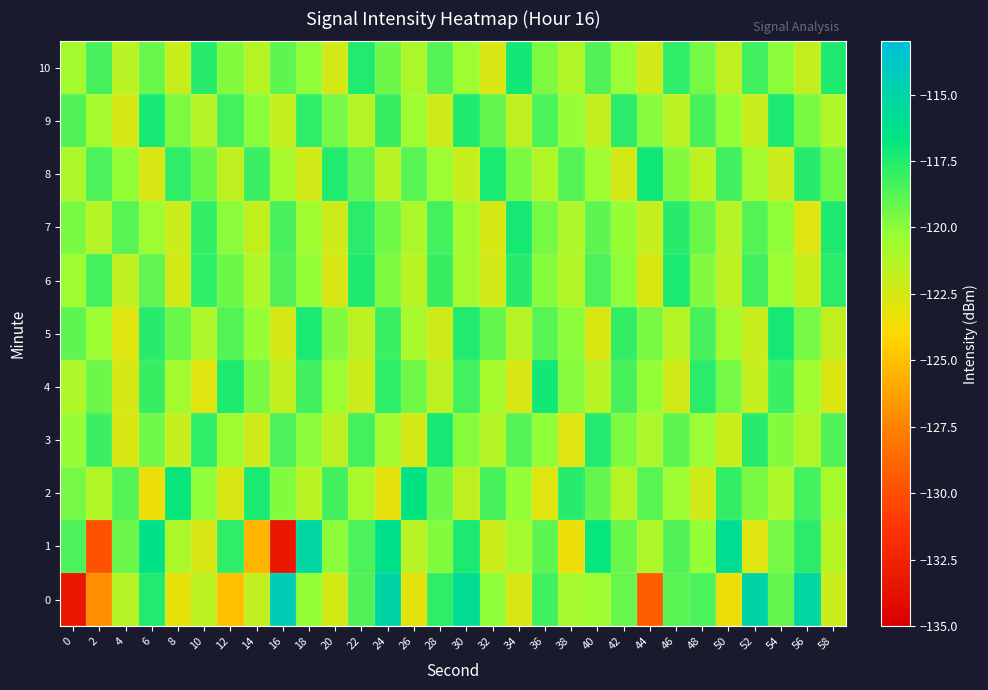

At 8, list the series in order from largest to smallest.

2, 8, 5, 9, 4, 1, 3, 10, 7, 6, 0